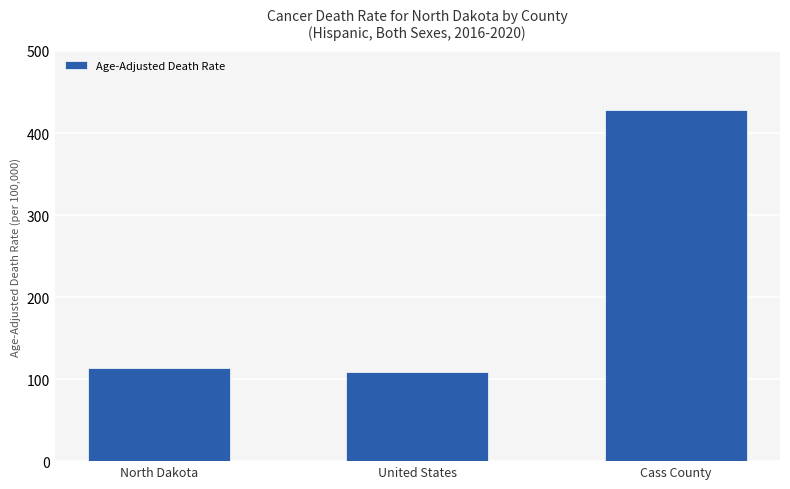

Where does the data first go above 113?

North Dakota